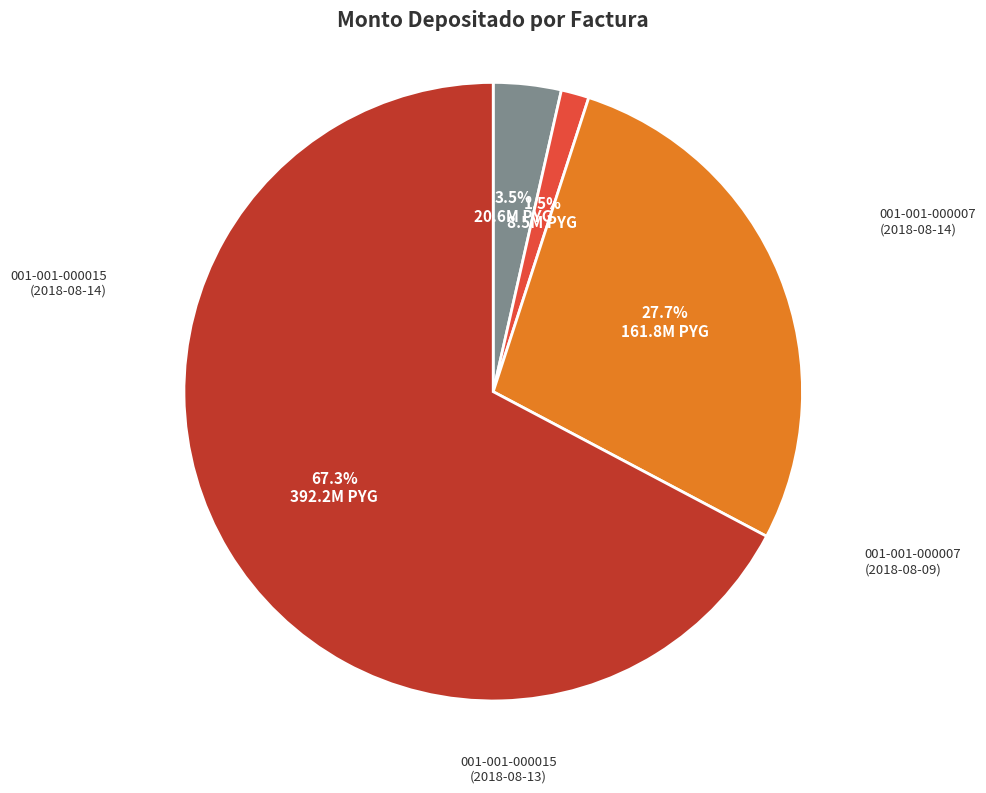

Combined, what portion of the pie is 001-001-000007 (2018-08-09) and 001-001-000015 (2018-08-13)?

95.0%